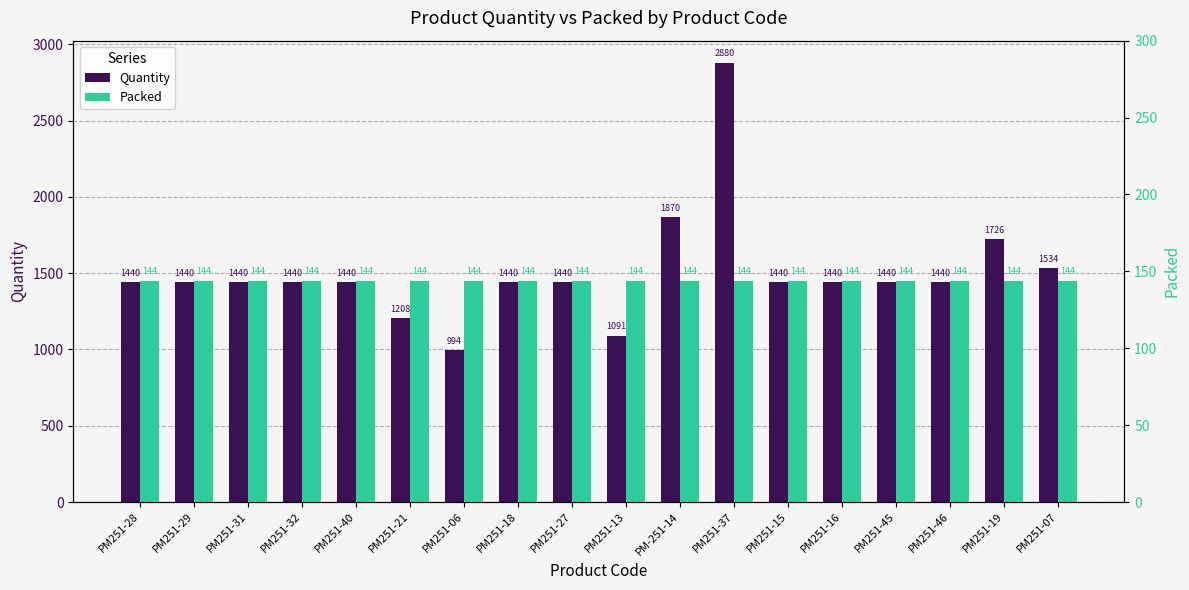

What is the average value of the Quantity series?

1508